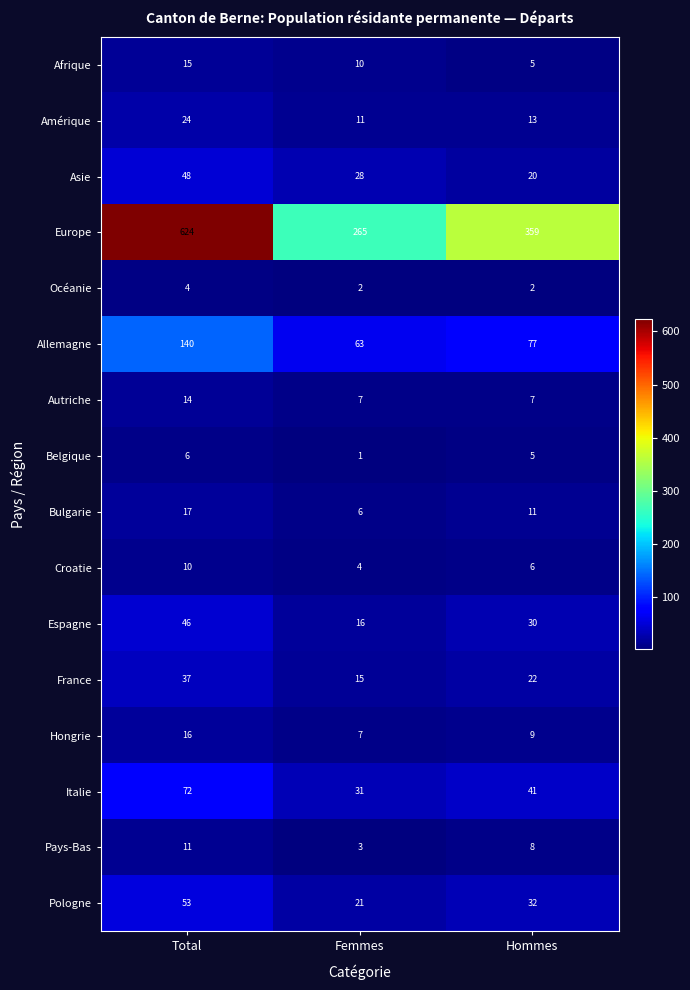

How many categories are shown in the chart?

3